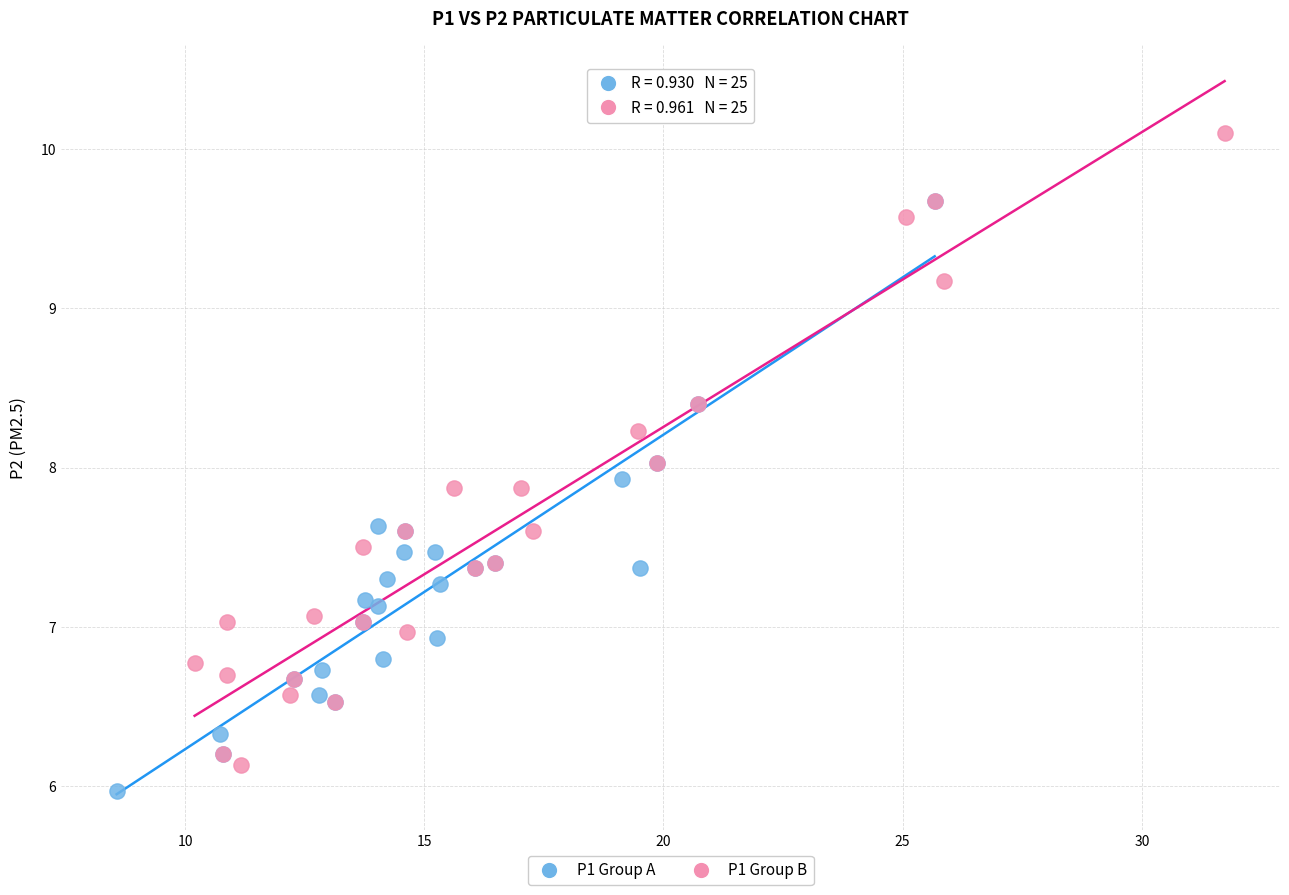

Which series reaches the maximum Y coordinate?

P1 Group B